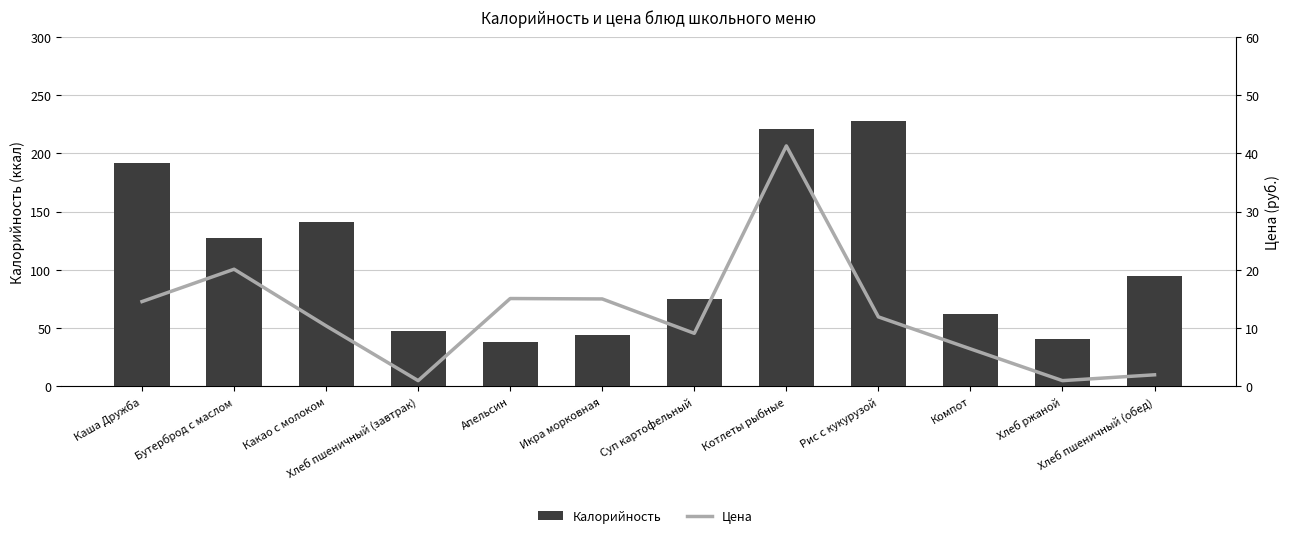

What is the average value of the Цена series?

12.3